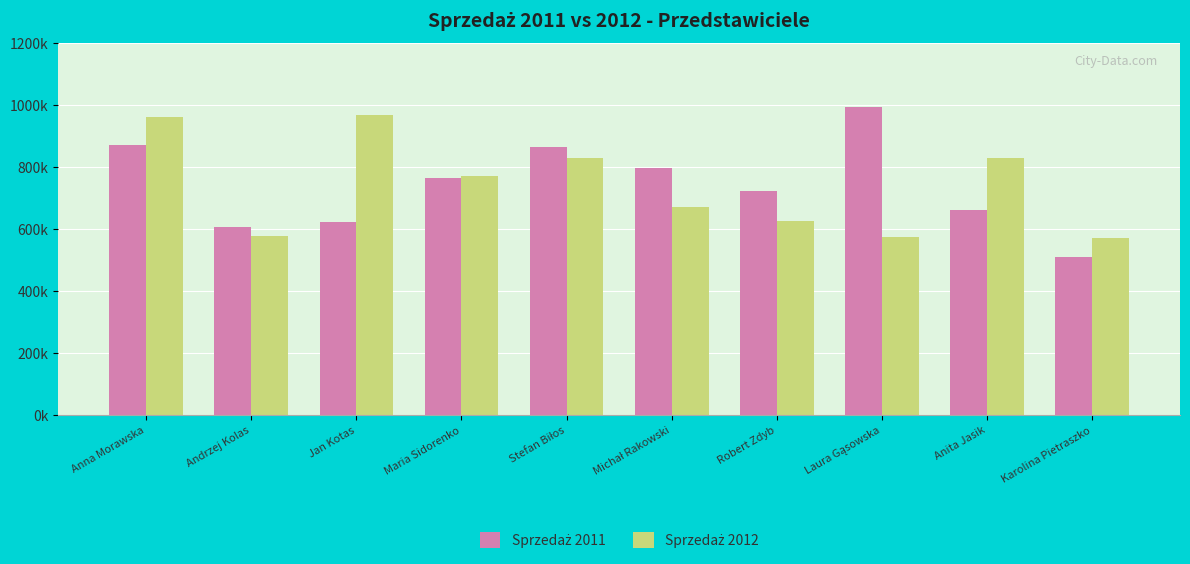

Reading left to right, what are all the values shown in this chart?

Sprzedaż 2011: 870439	606731	622781	765327	863589	795518	722740	992059	659380	509623
Sprzedaż 2012: 960492	577983	967580	771399	827213	669394	626945	574472	827932	569609